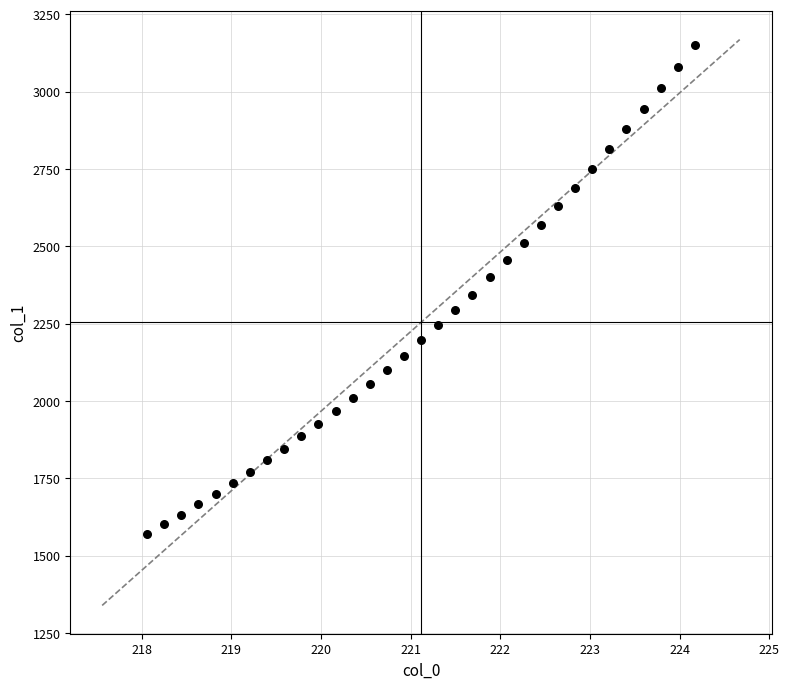

What is the range of Y values (max minus min)?

1578.3